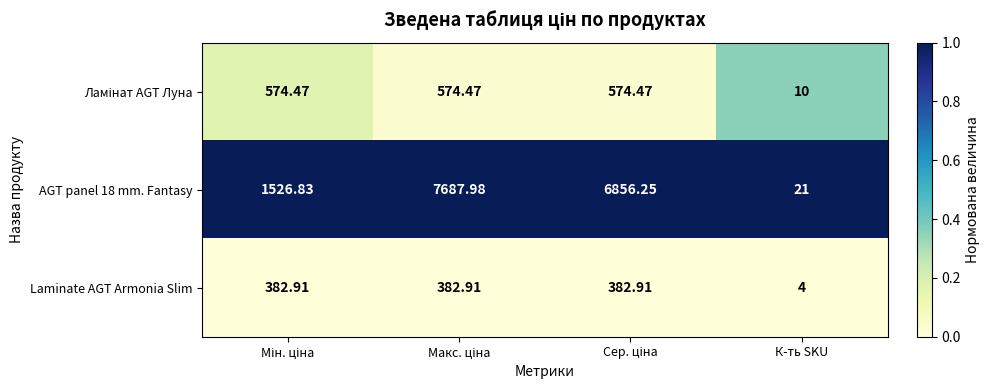

Which category has the lowest value in the Laminate AGT Armonia Slim series?

К-ть SKU